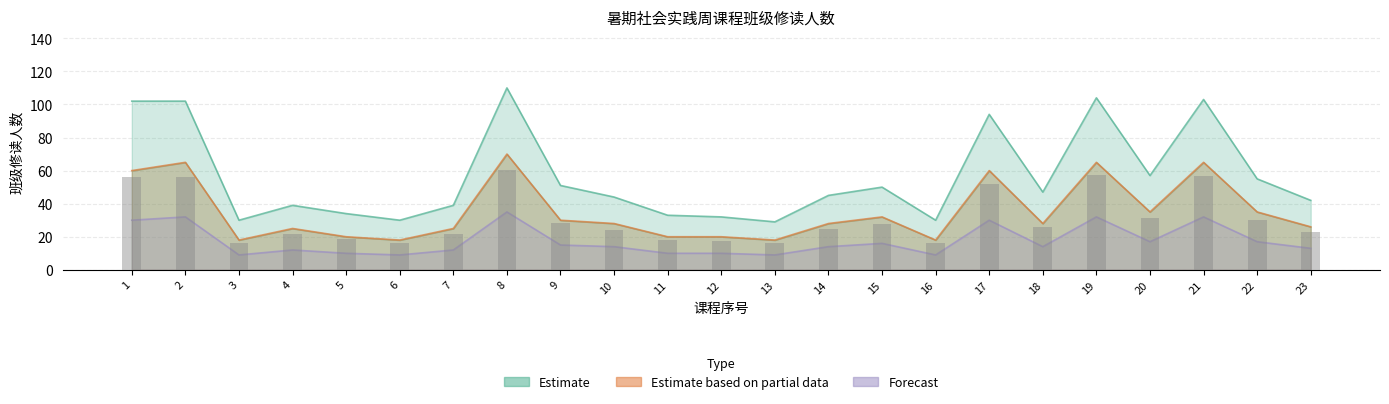

At which label is Estimate based on partial data closest to 44?

20